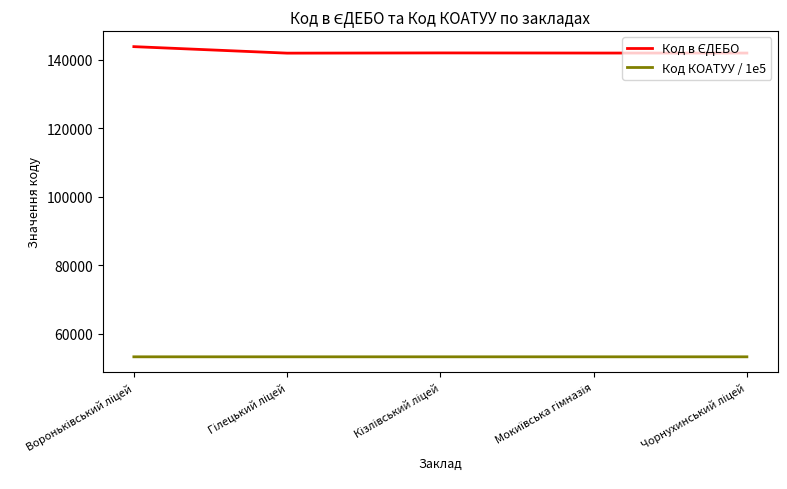

What is the minimum value shown in the chart?

53251.6